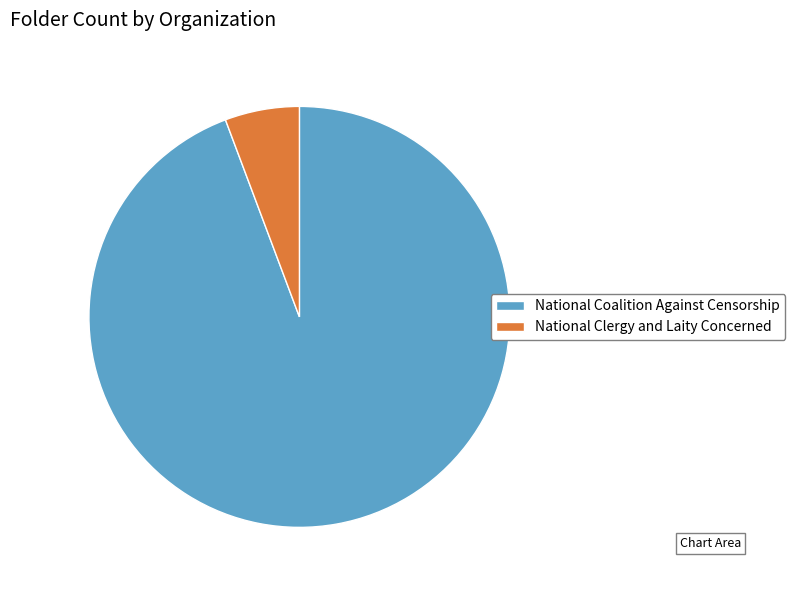

Count the number of slices in the pie.

2